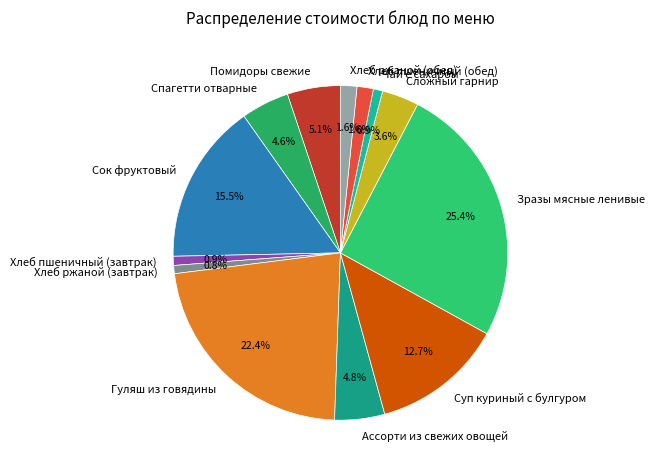

How much of the chart is everything except Сок фруктовый?

84.5%